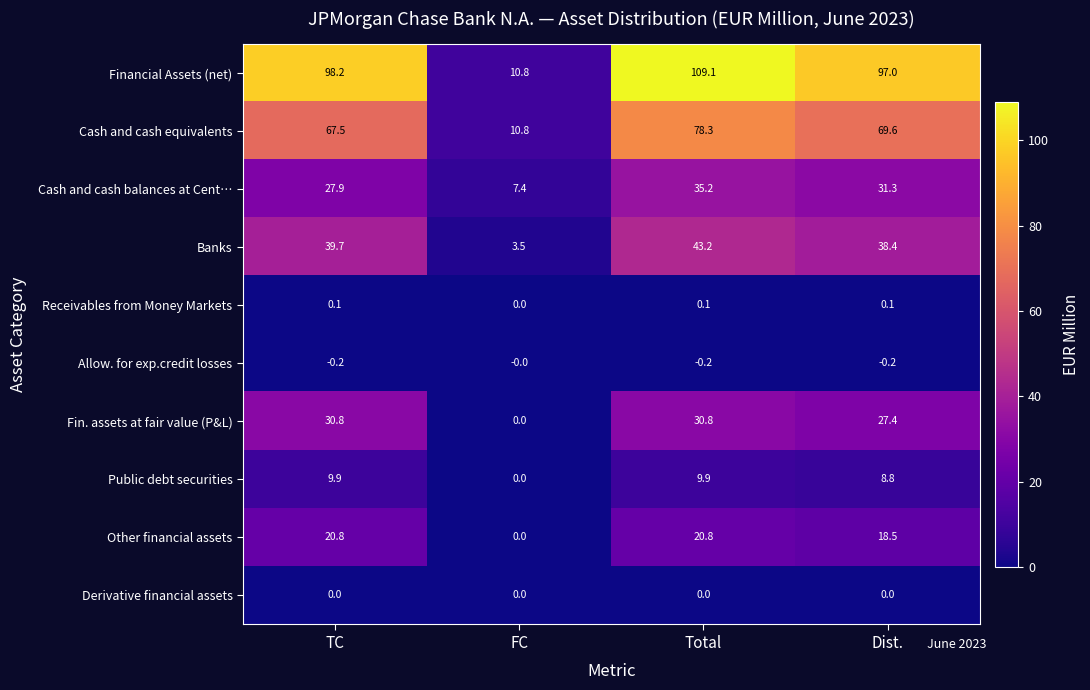

The Public debt securities series shows 0.0 at FC. True or false?

True